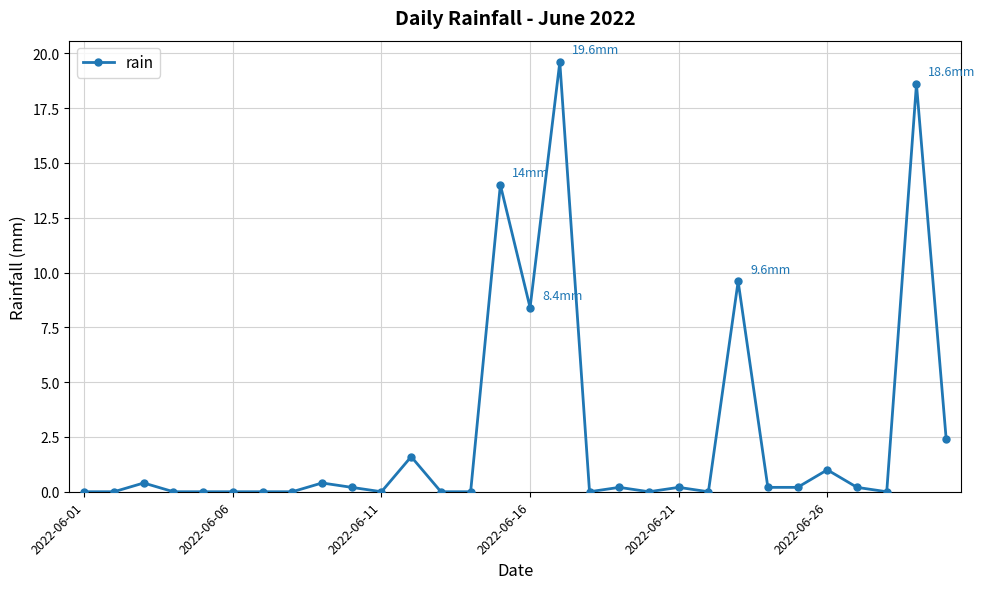

Does the chart have visible grid lines?

Yes